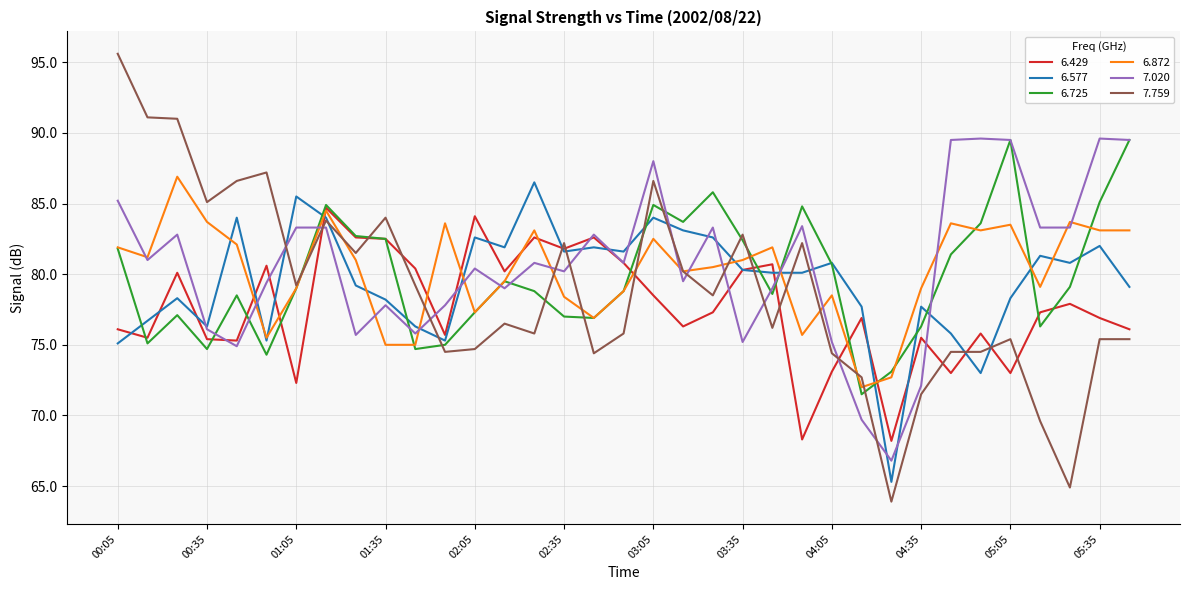

What is the greatest value displayed?

95.6